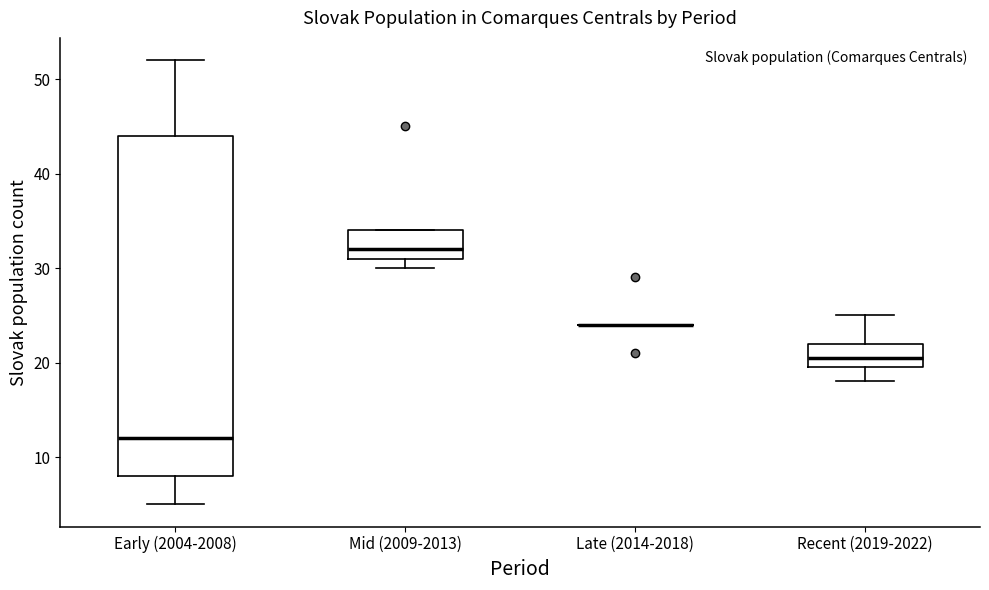

Where is the upper edge of the box for Early (2004-2008) on the y-axis? The values are not printed on the chart, so give them approximately, as read against the axis.

44